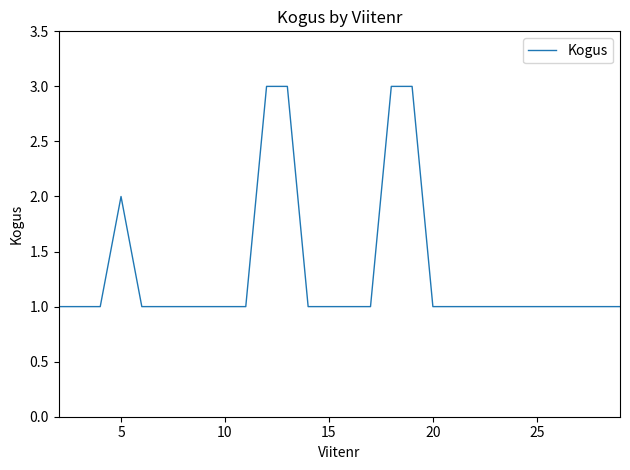

What is the greatest value displayed?

3